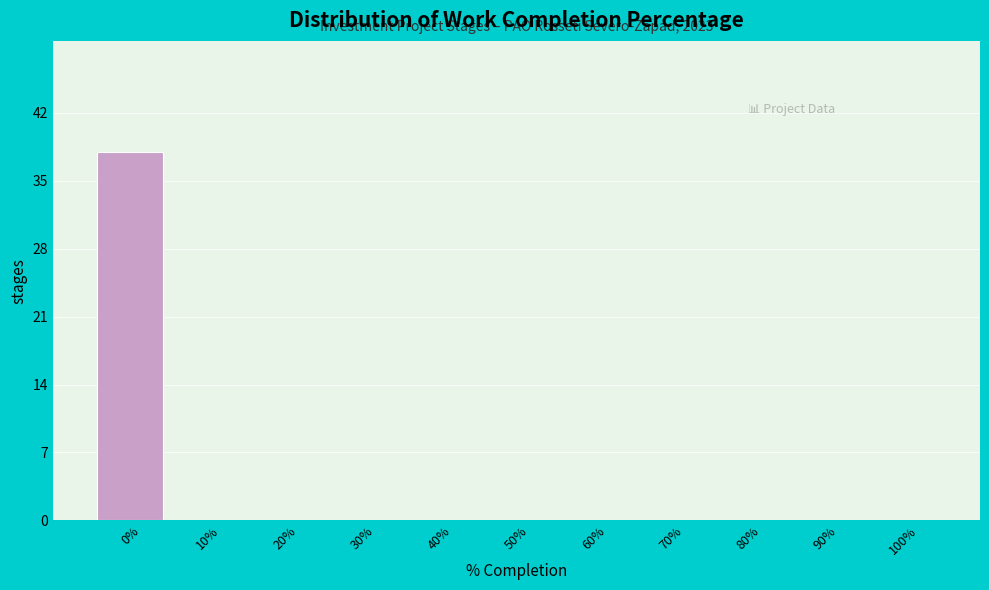

Which range on the x-axis has the tallest bar?

-5 to 5